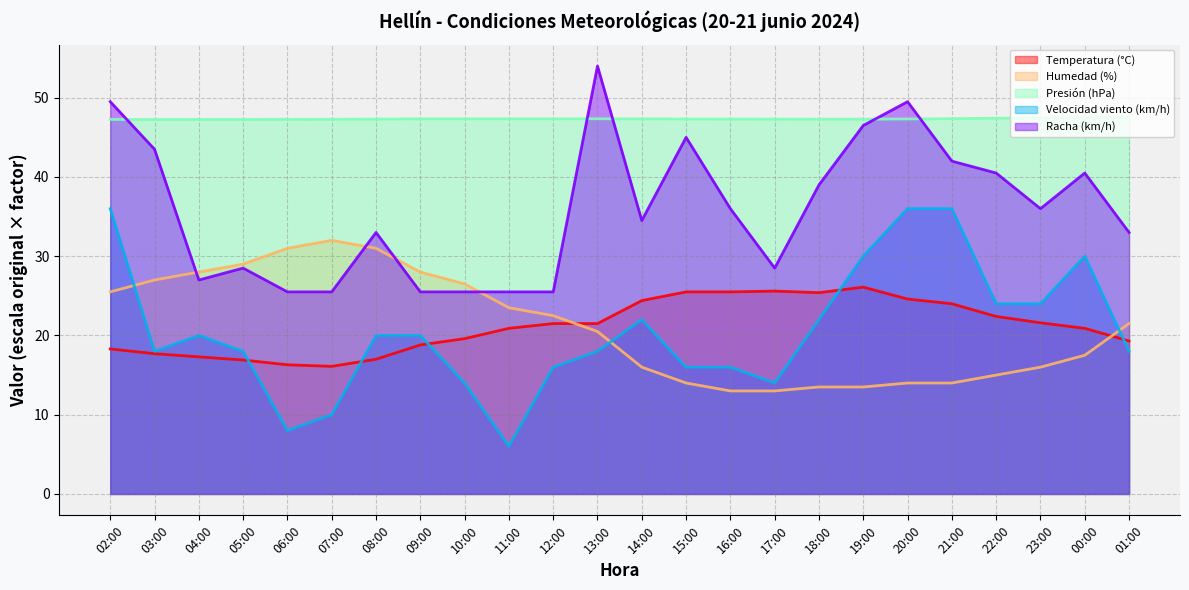

True or false: Velocidad viento (km/h) has more than 1 points higher than both neighbors.

True